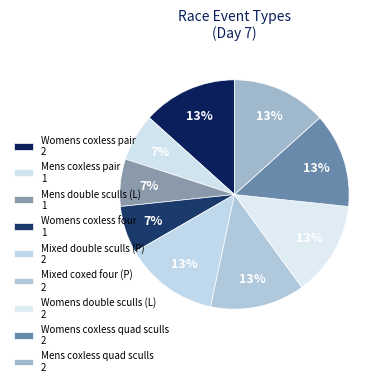

Count the number of slices in the pie.

9